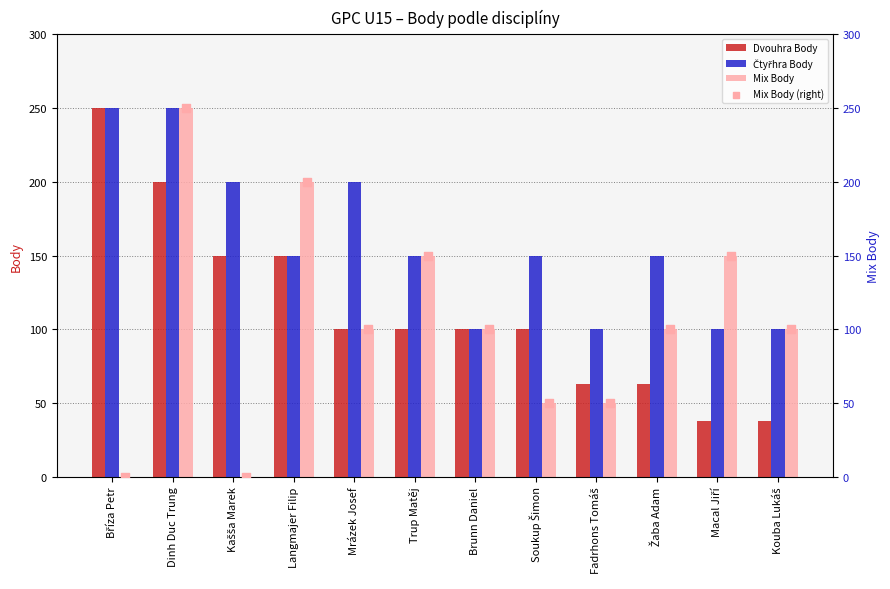

Is the value of Mix Body at Mrázek Josef greater than the value of Čtyřhra Body at Mrázek Josef?

No